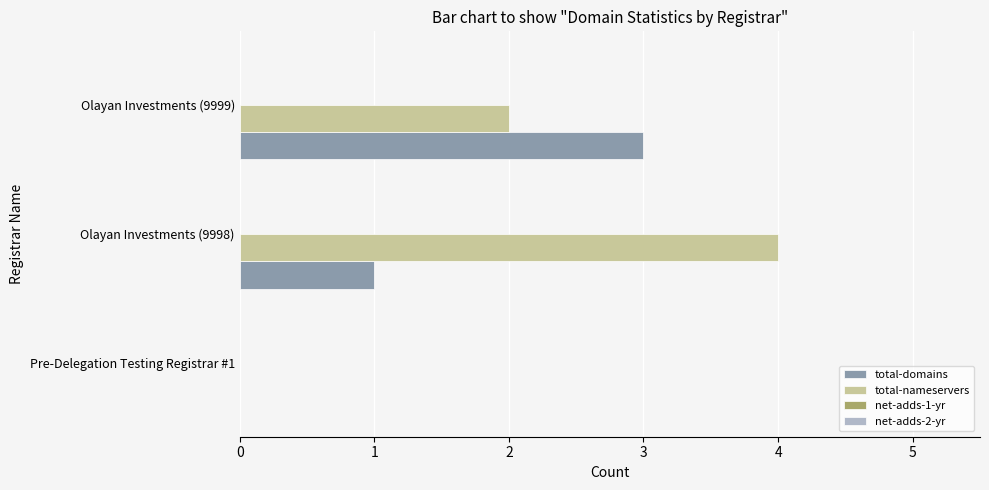

True or false: total-domains has a value of 1 at Olayan Investments (9998).

True